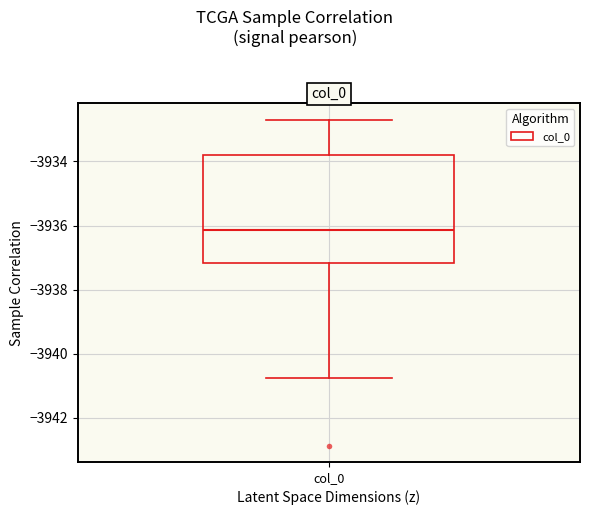

Read this box plot against the y-axis: the position of the median line, the range covered by the box, and the ends of both whiskers. The values are not printed on the chart, so give them approximately, as read against the axis.

median -3936.2, box -3937.2 to -3933.8, whiskers -3940.8 to -3932.6